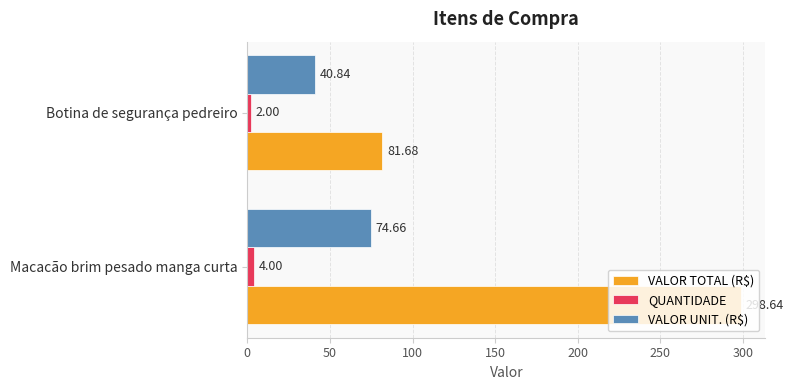

Where is VALOR UNIT. (R$) nearest to the value 57?

Botina de segurança pedreiro